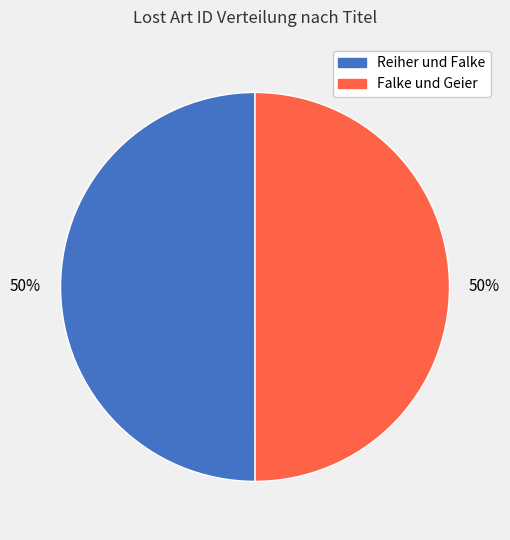

Approximately how many times larger is the value at Falke und Geier compared to Reiher und Falke?

1.0